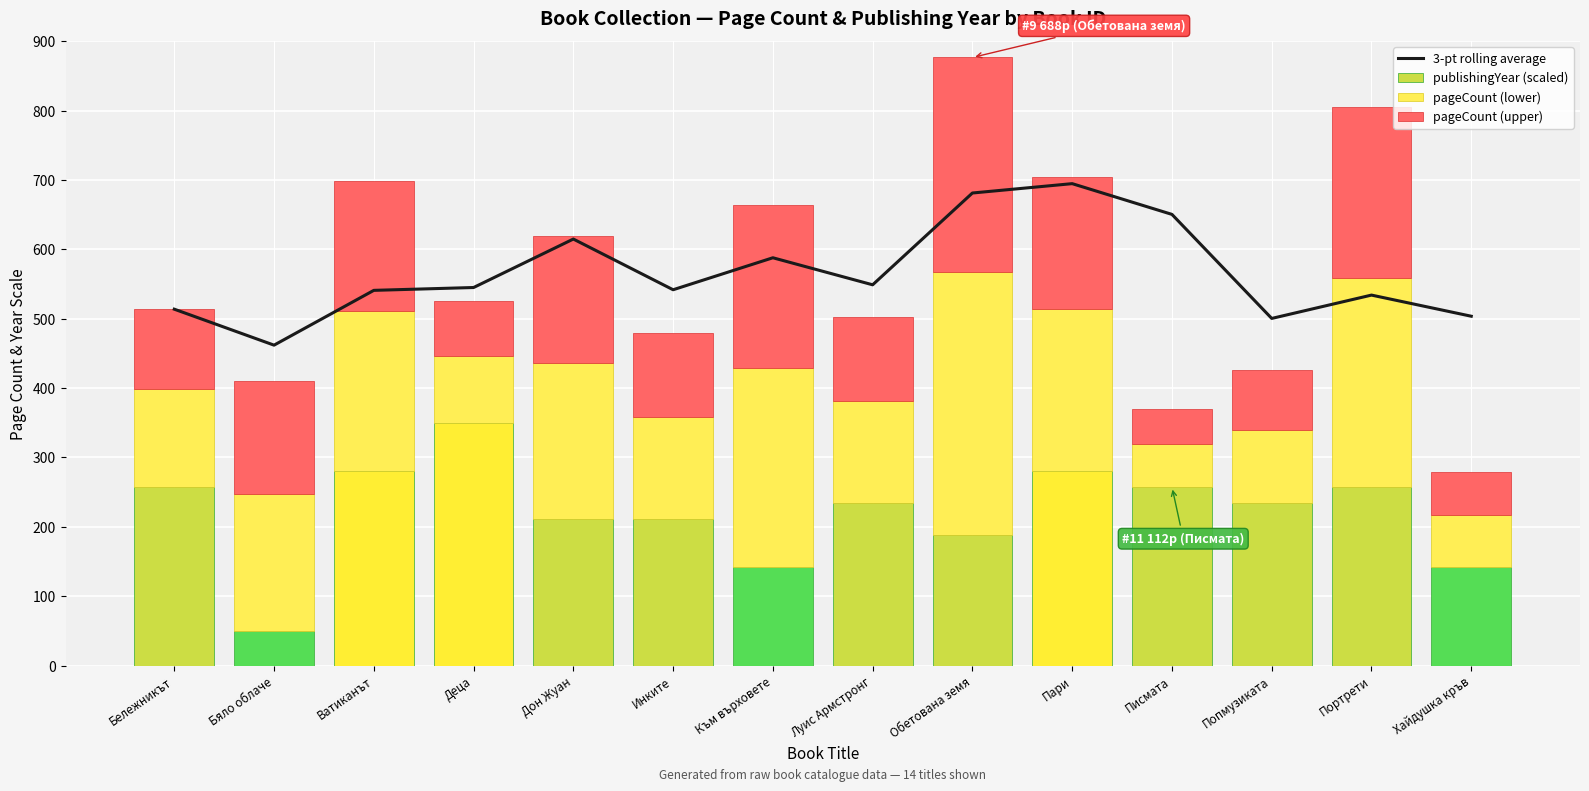

What are all the series names shown in the legend?

3-pt rolling average, publishingYear (scaled), pageCount (lower), pageCount (upper)